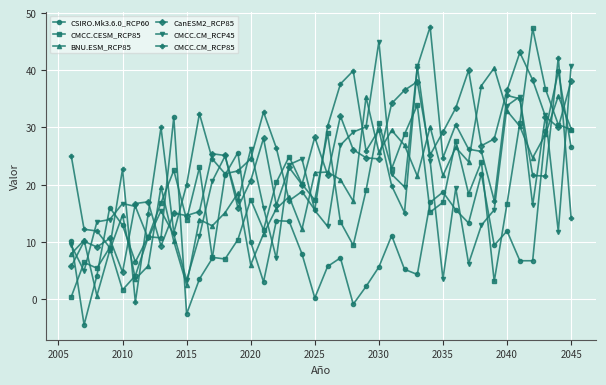

What is the value of the CSIRO.Mk3.6.0_RCP60 point at the 6th from the left?

6.5